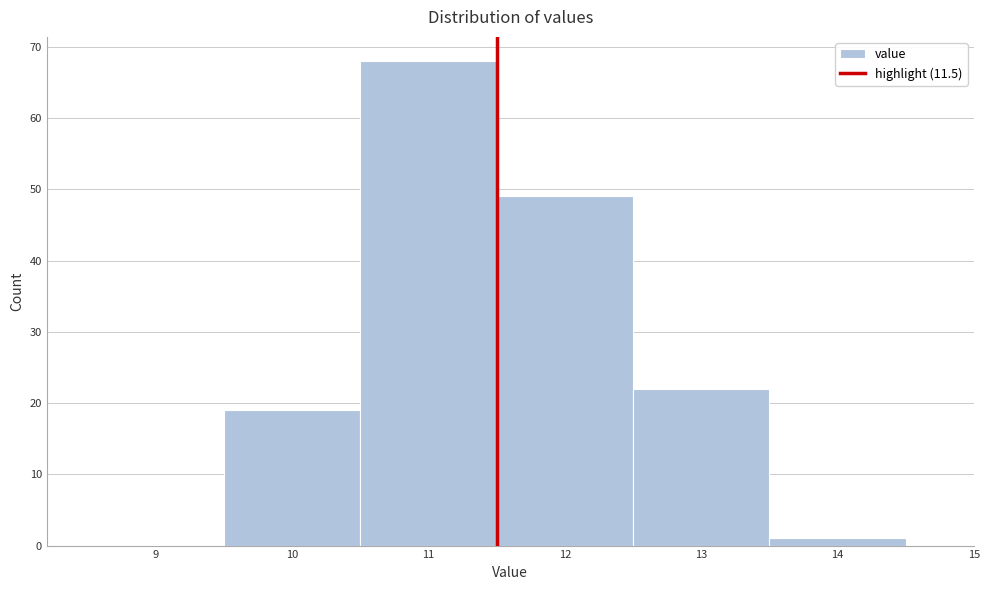

Reading left to right, list every bar in this chart as the range it spans on the x-axis followed by its height. The values are not printed on the chart, so give them approximately, as read against the axis.

8.5 to 9.5: 0
9.5 to 10.5: 19
10.5 to 11.5: 68
11.5 to 12.5: 49
12.5 to 13.5: 22
13.5 to 14.5: 1